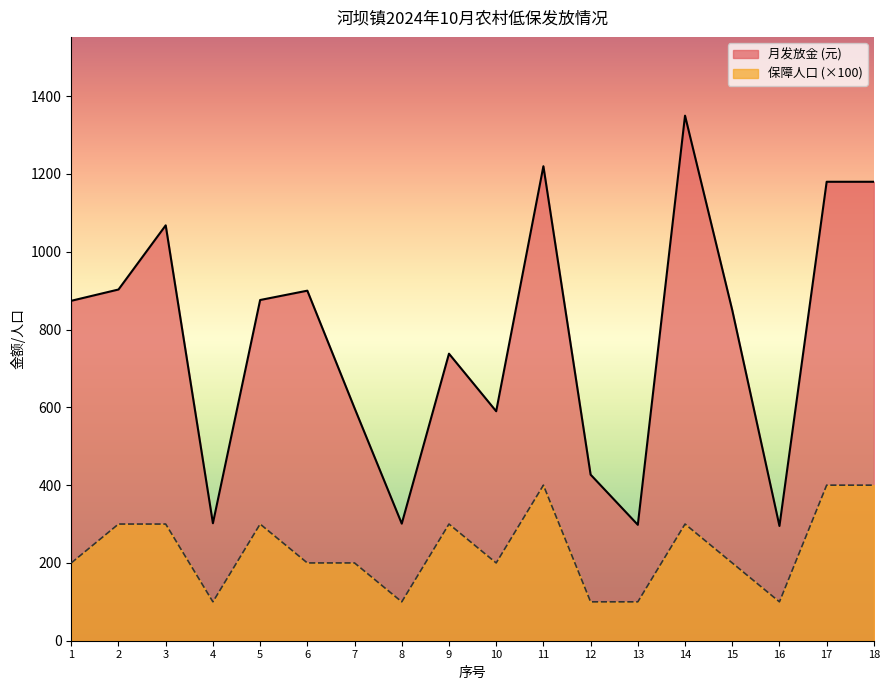

At which label is 保障人口 closest to 250?

1